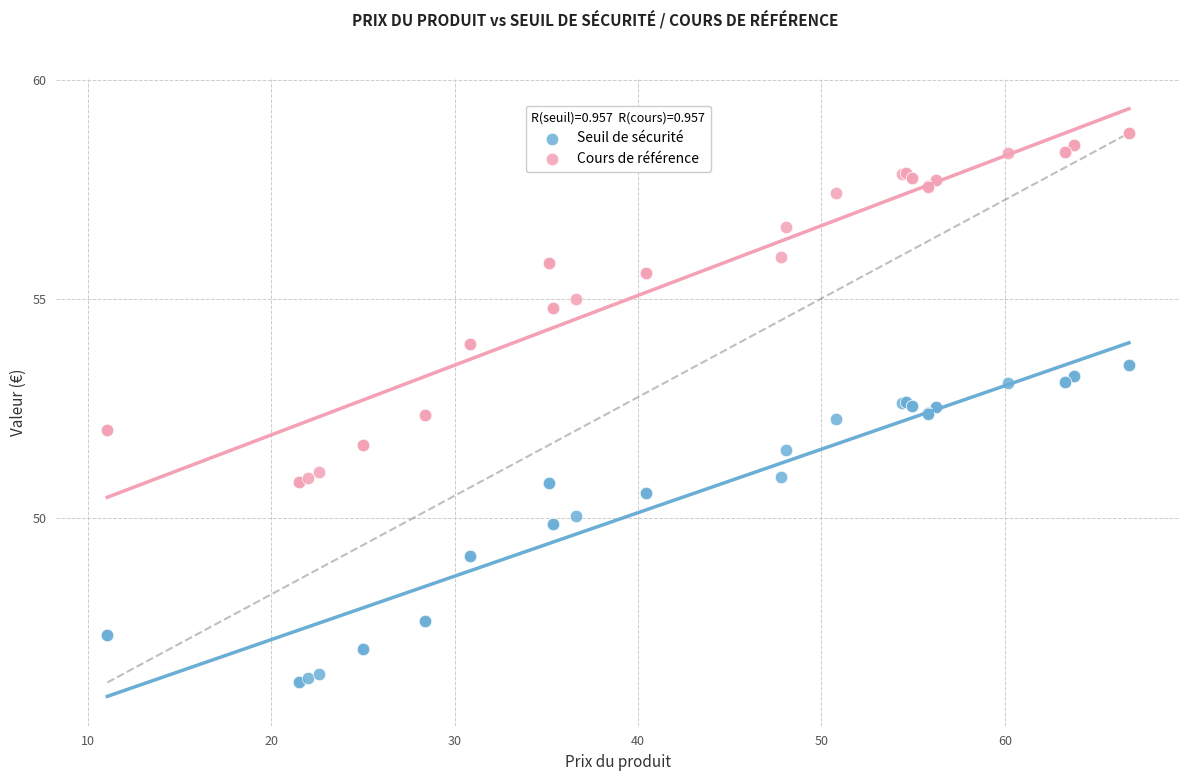

Which series has the widest spread of Y values?

Cours de référence